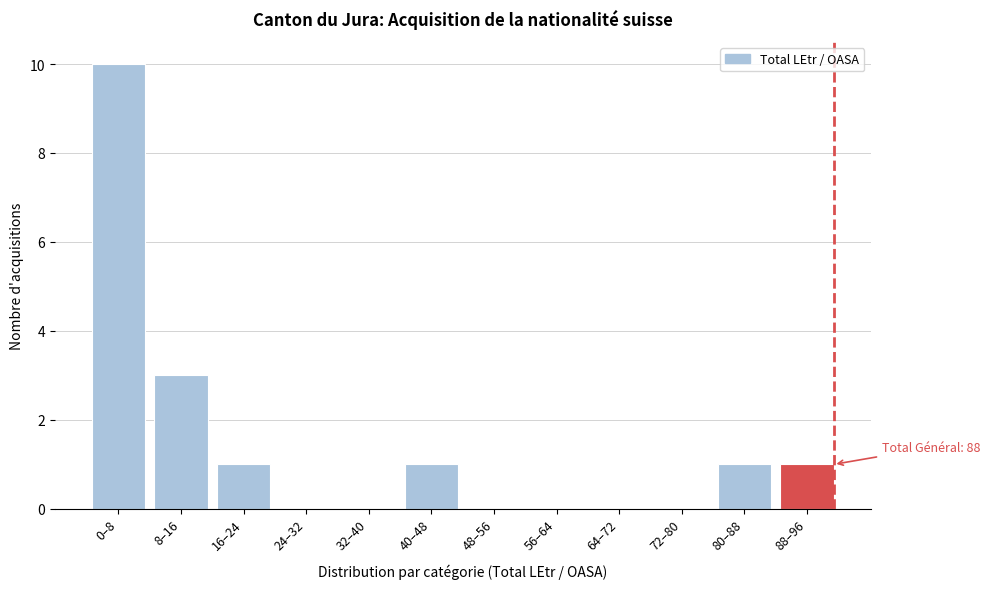

Reading left to right, list all the values displayed in this chart.

0–8=10	8–16=3	16–24=1	24–32=0	32–40=0	40–48=1	48–56=0	56–64=0	64–72=0	72–80=0	80–88=1	88–96=1